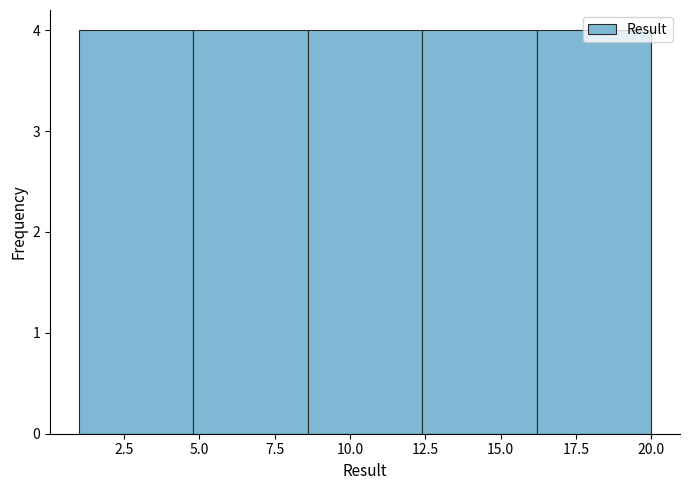

Reading left to right, list every bar in this chart as the range it spans on the x-axis followed by its height. Neither the bar edges nor the heights are printed on the chart, so give them approximately, as read against the axes.

1.0 to 4.8: 4
4.8 to 8.6: 4
8.6 to 12.4: 4
12.4 to 16.2: 4
16.2 to 20.0: 4